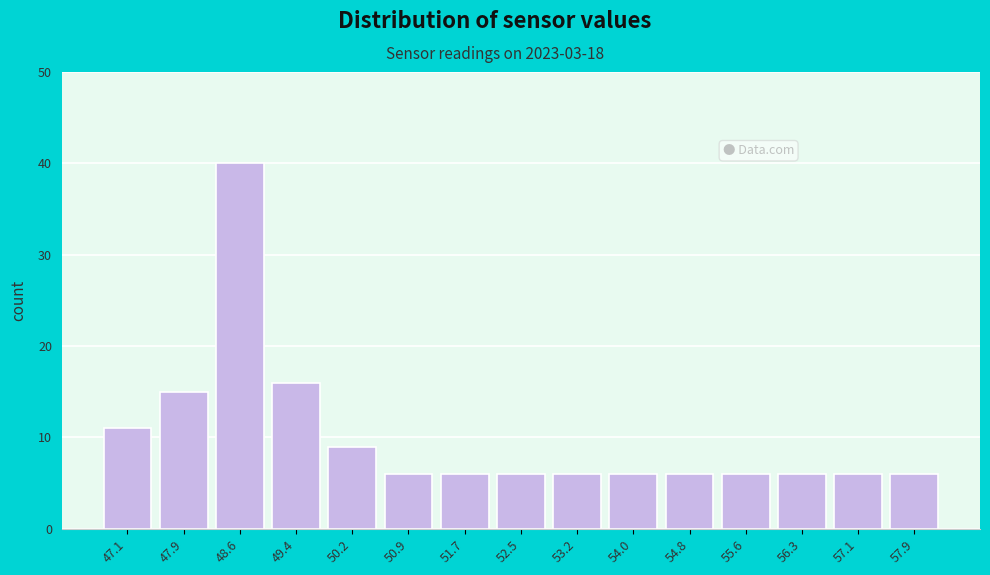

Reading left to right, what are all the values shown in this chart?

11	15	40	16	9	6	6	6	6	6	6	6	6	6	6